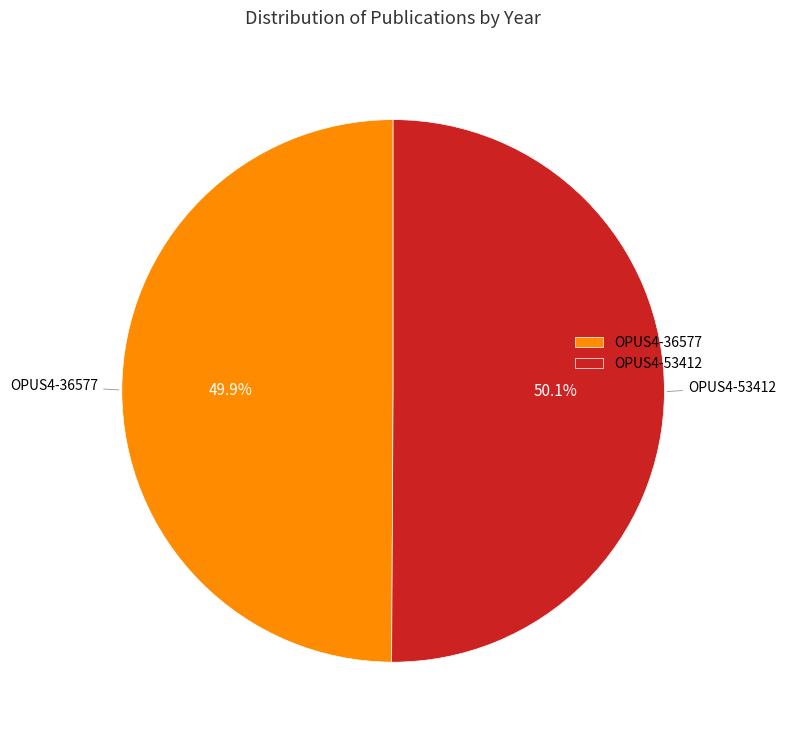

To the nearest percent, what is the average slice percentage?

50%